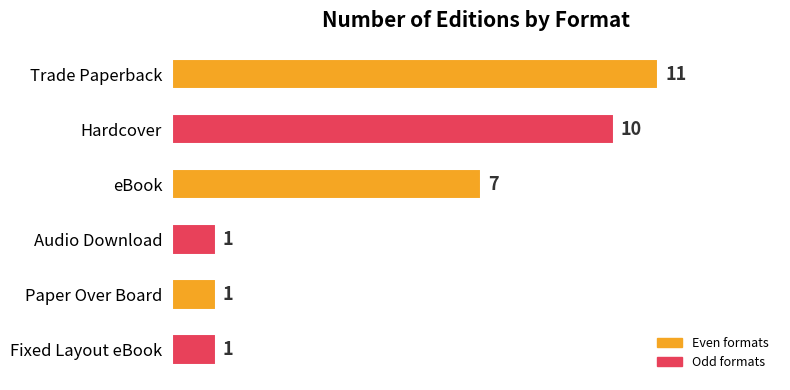

Reading top to bottom, transcribe all the data shown in this chart.

11	10	7	1	1	1